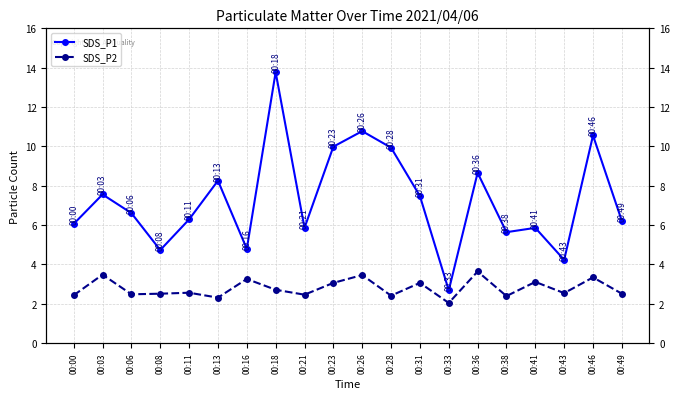

Where is the first local maximum for SDS_P2?

00:03